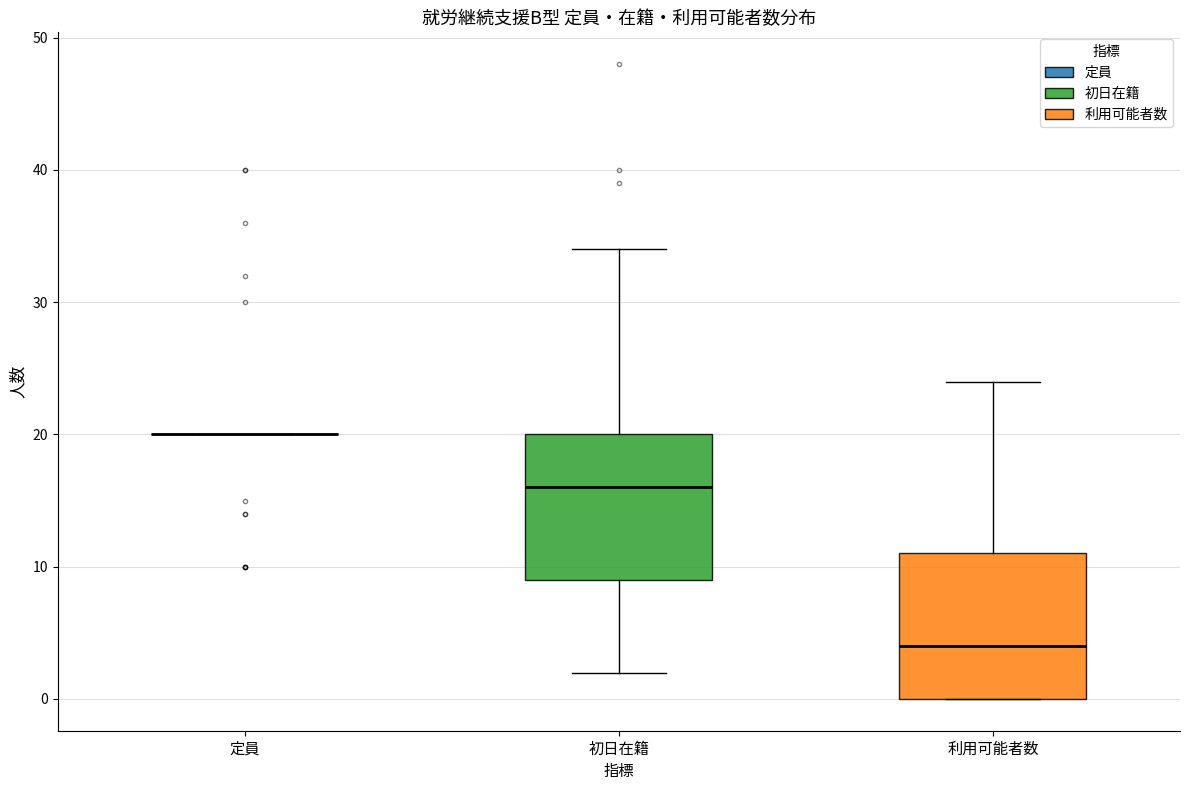

Where is the lower edge of the box for 初日在籍 on the y-axis? The values are not printed on the chart, so give them approximately, as read against the axis.

9